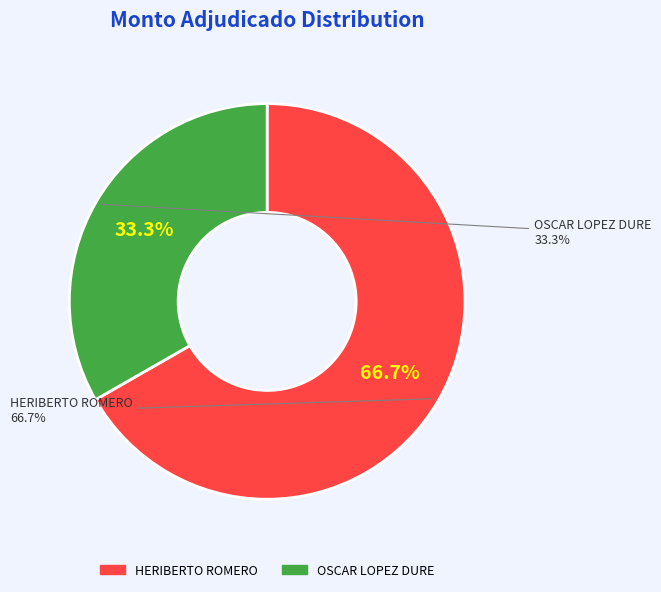

How many segments does this pie chart have?

2